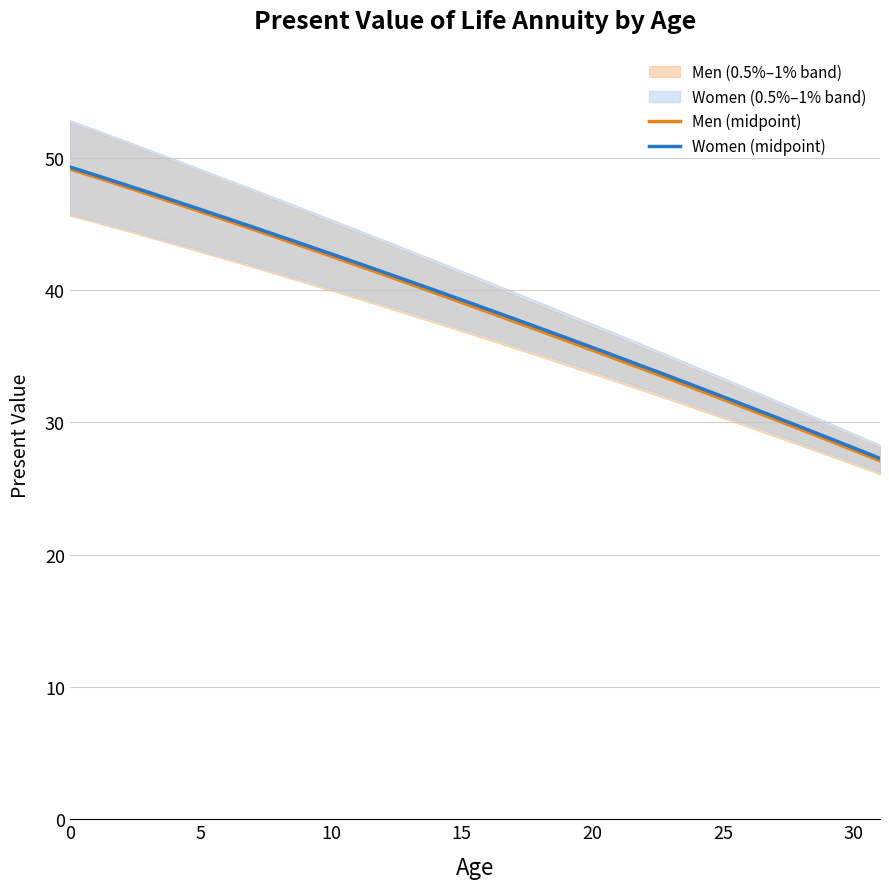

What is the lowest value of the Men (midpoint) series?

27.1